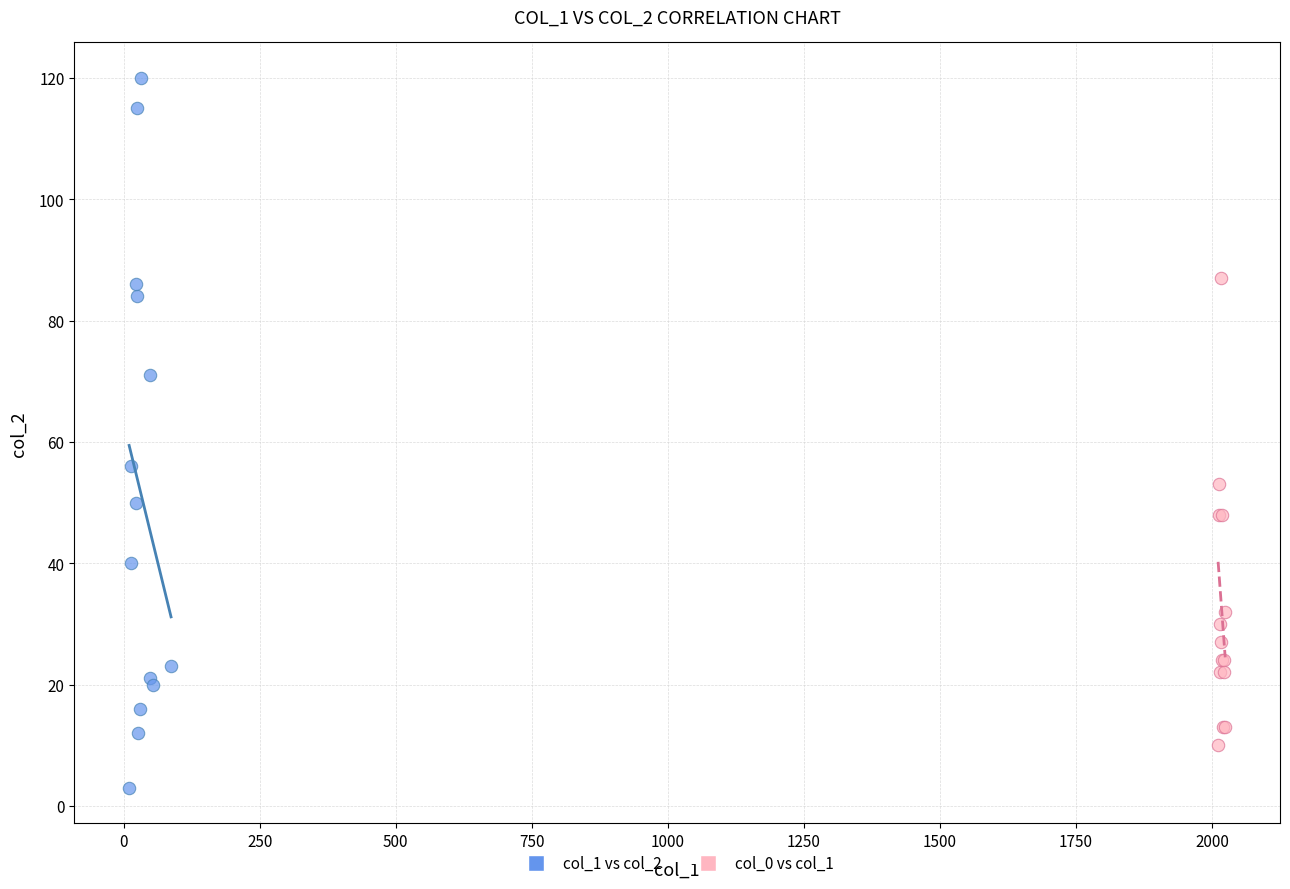

Which series contains the highest Y value?

col_1 vs col_2